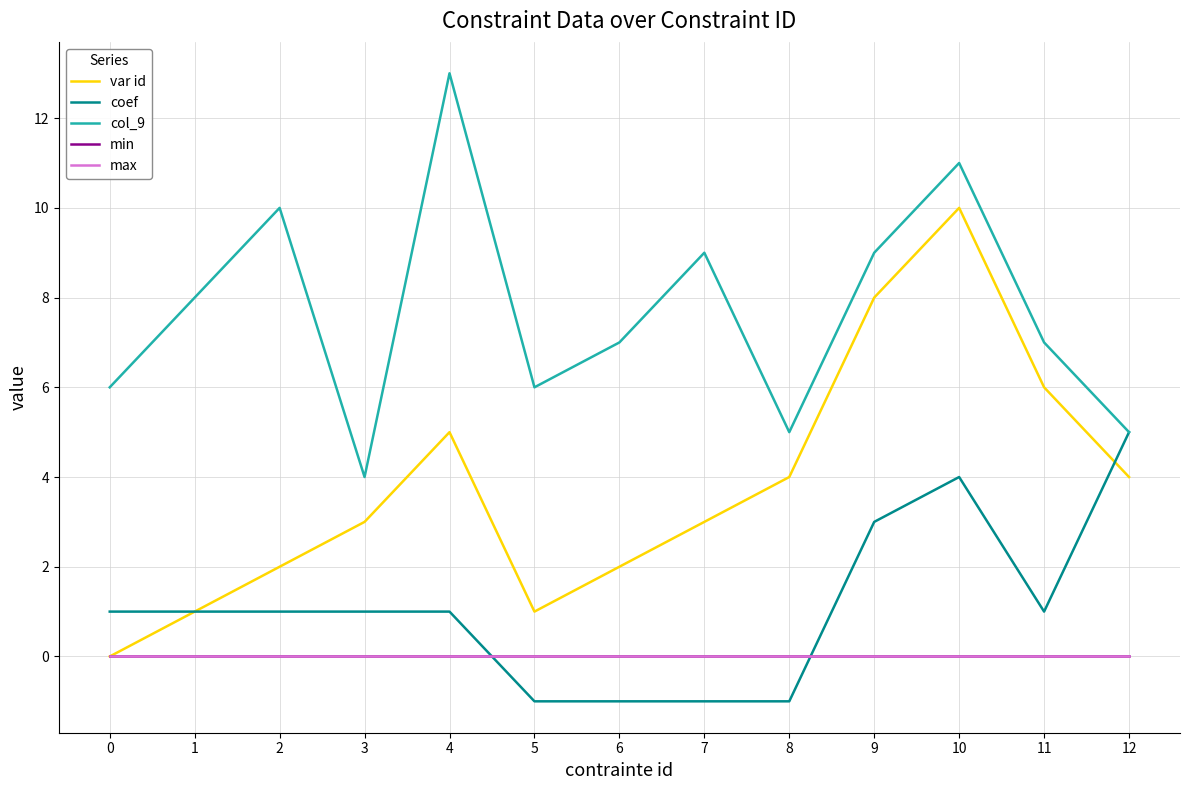

Does the chart display data point markers on the line(s)?

No